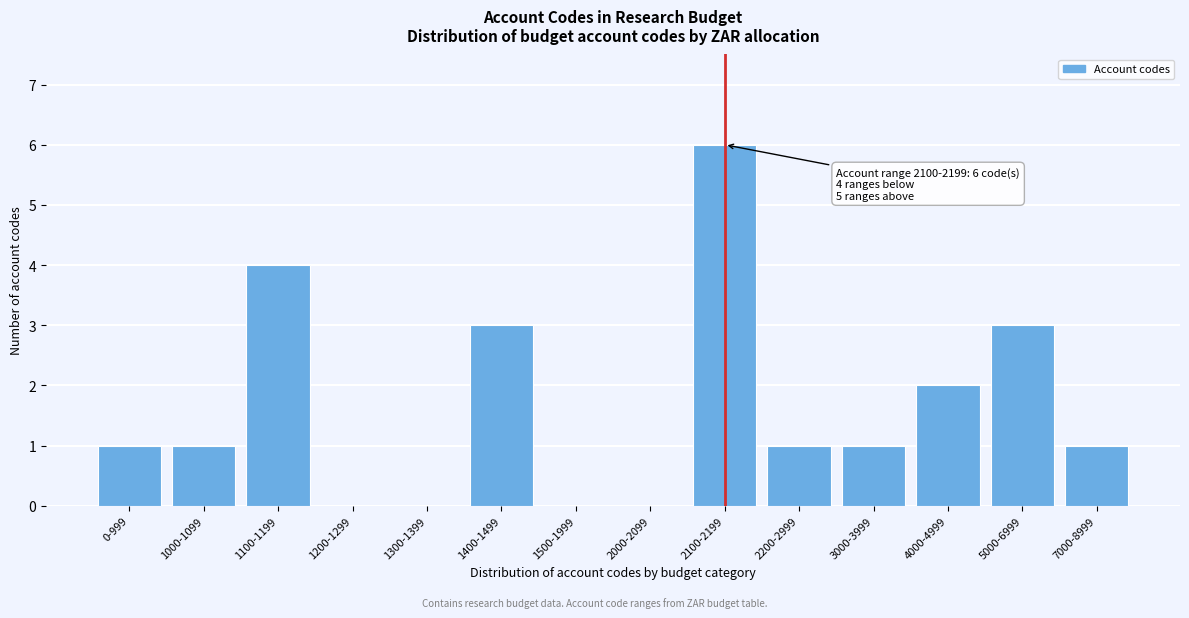

Reading left to right, transcribe all the data shown in this chart.

0-999=1	1000-1099=1	1100-1199=4	1200-1299=0	1300-1399=0	1400-1499=3	1500-1999=0	2000-2099=0	2100-2199=6	2200-2999=1	3000-3999=1	4000-4999=2	5000-6999=3	7000-8999=1